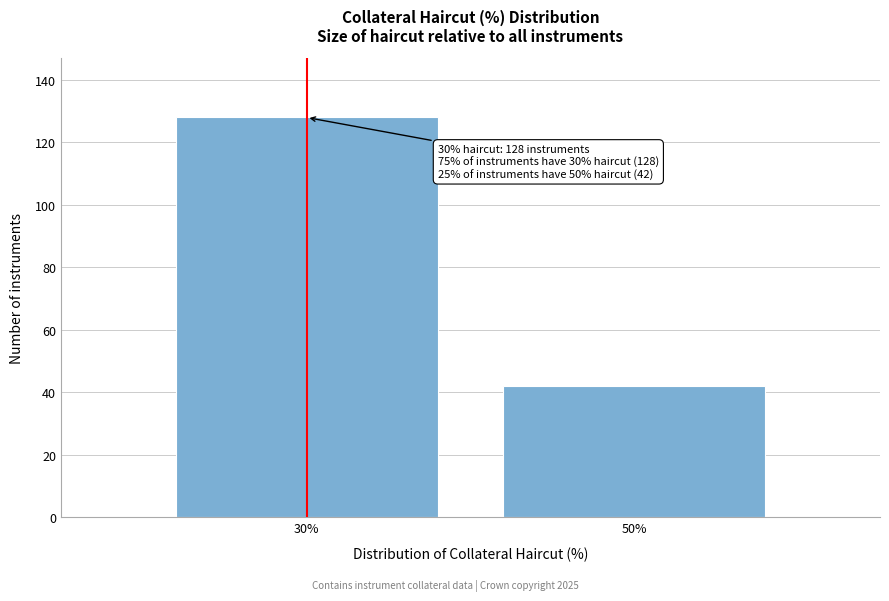

Reading left to right, what are all the values shown in this chart?

30%=128	50%=42